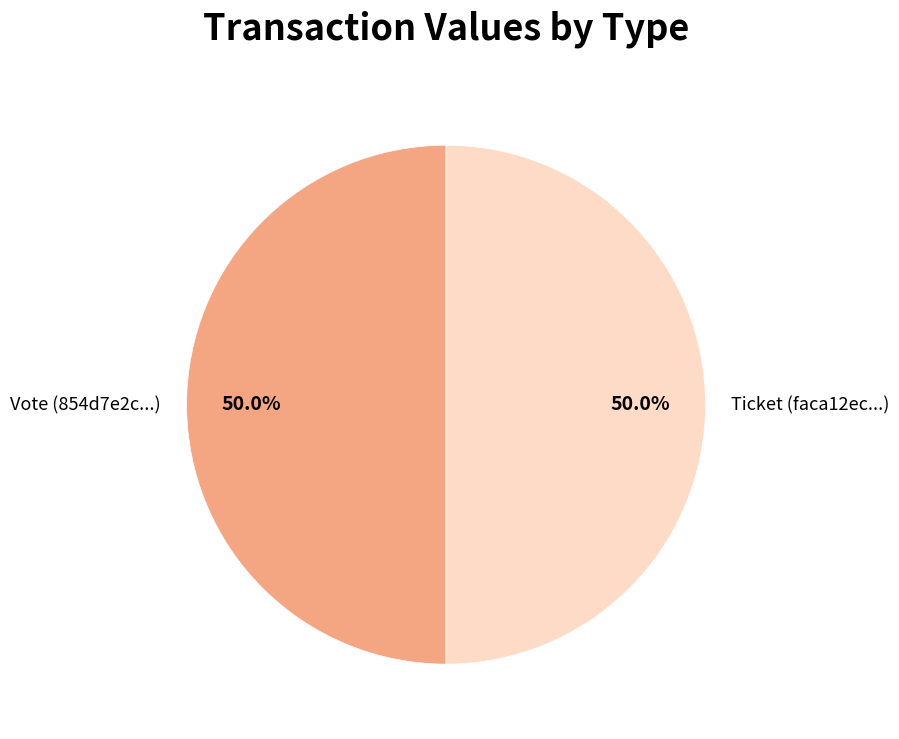

To the nearest percent, what is the average slice percentage?

50%